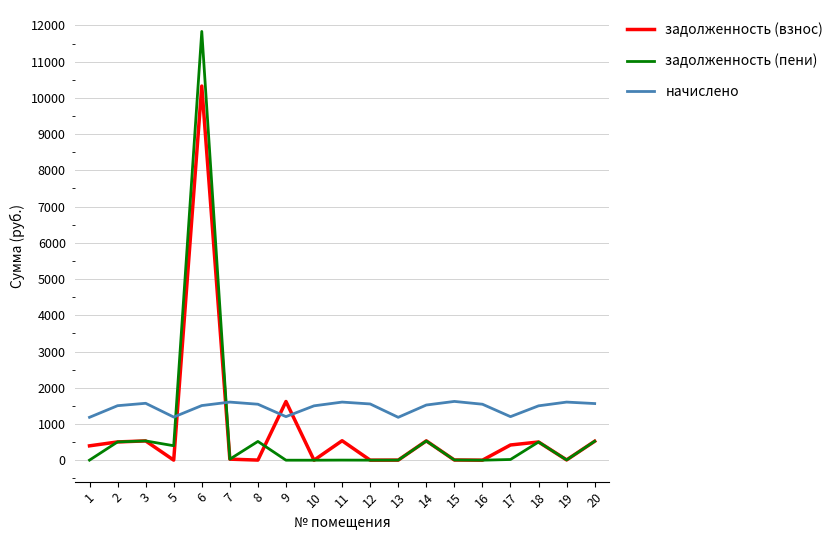

What is the maximum value shown in the chart?

11834.6